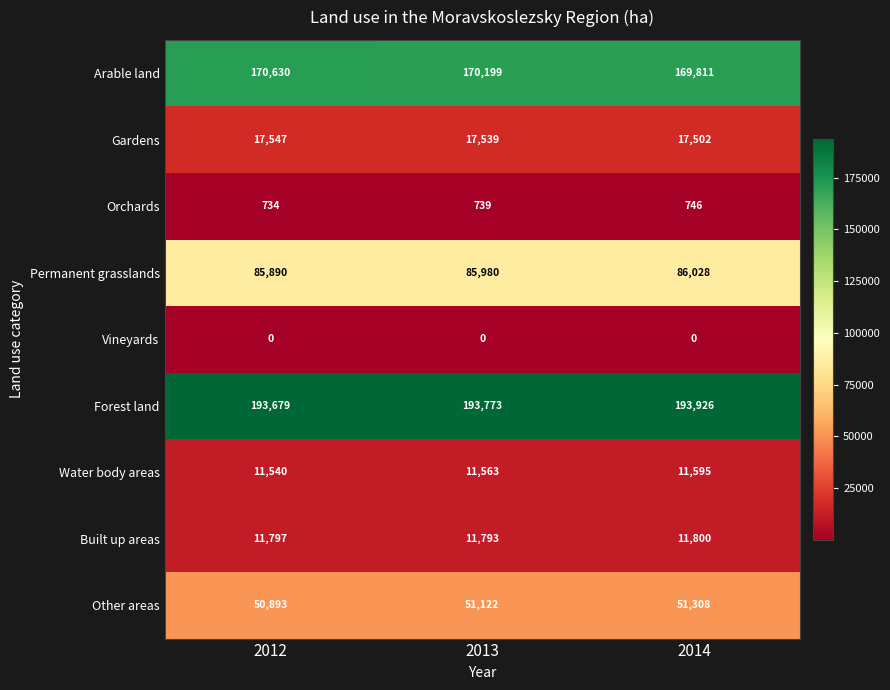

Rank the series at 2012 from highest to lowest value.

Forest land, Arable land, Permanent grasslands, Other areas, Gardens, Built up areas, Water body areas, Orchards, Vineyards